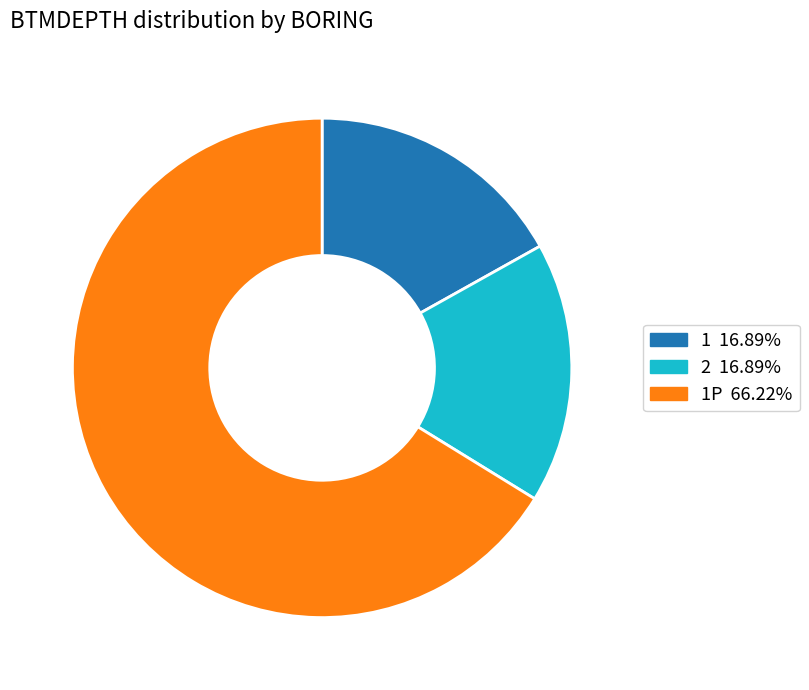

What is the ratio of the value at 2 16.89% to the value at 1P 66.22%?

0.3